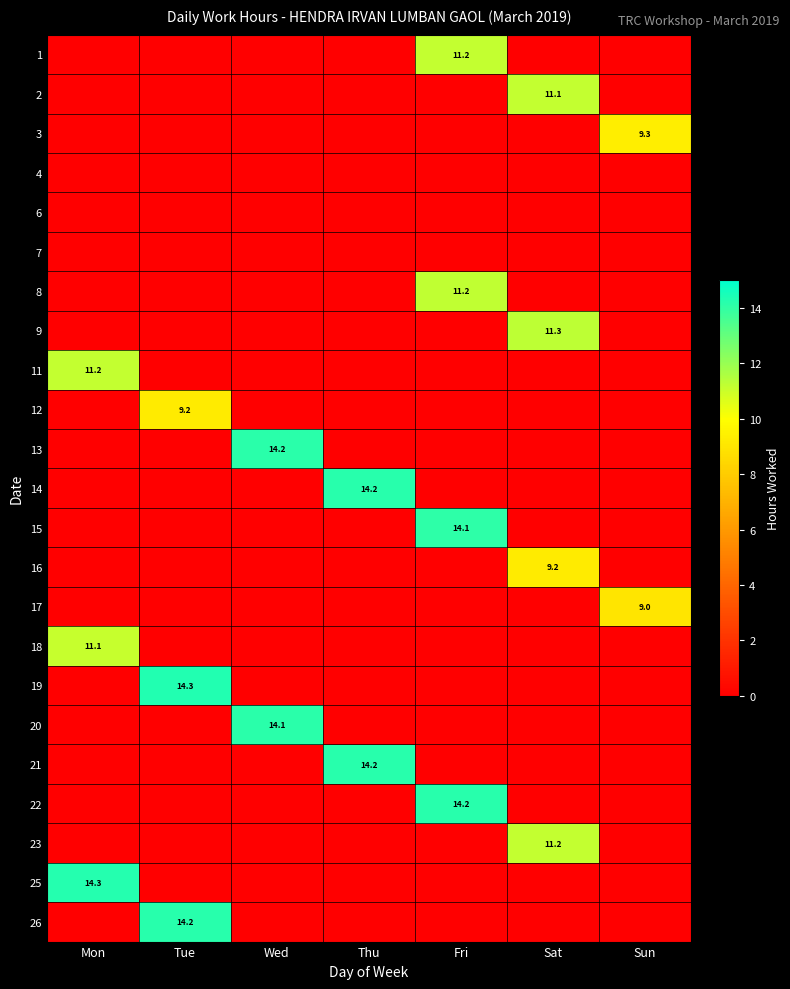

How many series are shown in this chart?

23